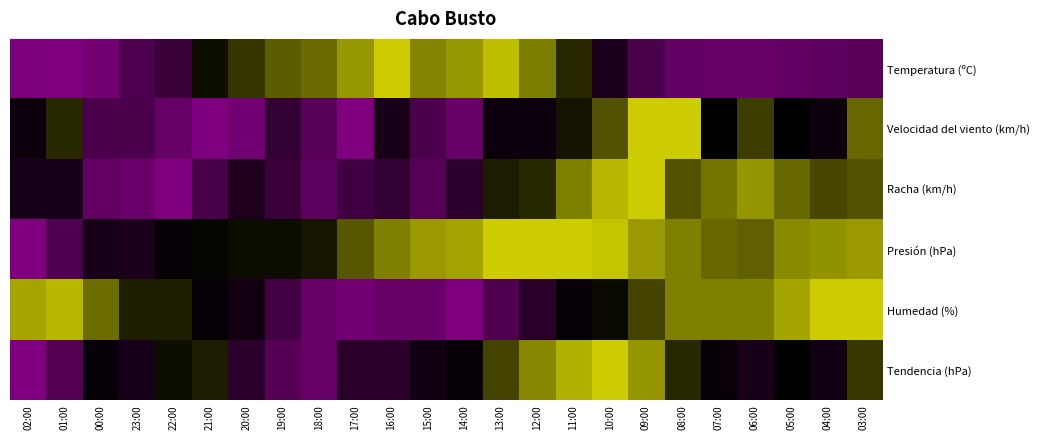

Reading left to right, what are all the values shown in this chart?

Temperatura (ºC): 02:00=0.0	01:00=0.0	00:00=0.0	23:00=0.2	22:00=0.3	21:00=0.5	20:00=0.6	19:00=0.7	18:00=0.8	17:00=0.9	16:00=1.0	15:00=0.8	14:00=0.9	13:00=1.0	12:00=0.8	11:00=0.6	10:00=0.4	09:00=0.2	08:00=0.1	07:00=0.1	06:00=0.1	05:00=0.1	04:00=0.1	03:00=0.1
Velocidad del viento (km/h): 02:00=0.5	01:00=0.6	00:00=0.2	23:00=0.2	22:00=0.1	21:00=0.0	20:00=0.1	19:00=0.3	18:00=0.1	17:00=0.0	16:00=0.4	15:00=0.2	14:00=0.1	13:00=0.5	12:00=0.5	11:00=0.6	10:00=0.7	09:00=1.0	08:00=1.0	07:00=0.5	06:00=0.7	05:00=0.5	04:00=0.5	03:00=0.8
Racha (km/h): 02:00=0.4	01:00=0.4	00:00=0.1	23:00=0.1	22:00=0.0	21:00=0.2	20:00=0.4	19:00=0.3	18:00=0.1	17:00=0.2	16:00=0.3	15:00=0.2	14:00=0.3	13:00=0.6	12:00=0.6	11:00=0.8	10:00=0.9	09:00=1.0	08:00=0.7	07:00=0.8	06:00=0.9	05:00=0.8	04:00=0.7	03:00=0.7
Presión (hPa): 02:00=0.0	01:00=0.2	00:00=0.4	23:00=0.4	22:00=0.5	21:00=0.5	20:00=0.5	19:00=0.5	18:00=0.6	17:00=0.7	16:00=0.8	15:00=0.9	14:00=0.9	13:00=1.0	12:00=1.0	11:00=1.0	10:00=1.0	09:00=0.9	08:00=0.8	07:00=0.8	06:00=0.7	05:00=0.8	04:00=0.9	03:00=0.9
Humedad (%): 02:00=0.9	01:00=1.0	00:00=0.8	23:00=0.6	22:00=0.6	21:00=0.5	20:00=0.4	19:00=0.2	18:00=0.1	17:00=0.0	16:00=0.1	15:00=0.1	14:00=0.0	13:00=0.2	12:00=0.3	11:00=0.5	10:00=0.5	09:00=0.7	08:00=0.8	07:00=0.8	06:00=0.8	05:00=0.9	04:00=1.0	03:00=1.0
Tendencia (hPa): 02:00=0.0	01:00=0.2	00:00=0.5	23:00=0.4	22:00=0.5	21:00=0.6	20:00=0.3	19:00=0.2	18:00=0.1	17:00=0.3	16:00=0.3	15:00=0.4	14:00=0.5	13:00=0.7	12:00=0.8	11:00=0.9	10:00=1.0	09:00=0.9	08:00=0.6	07:00=0.5	06:00=0.4	05:00=0.5	04:00=0.4	03:00=0.6